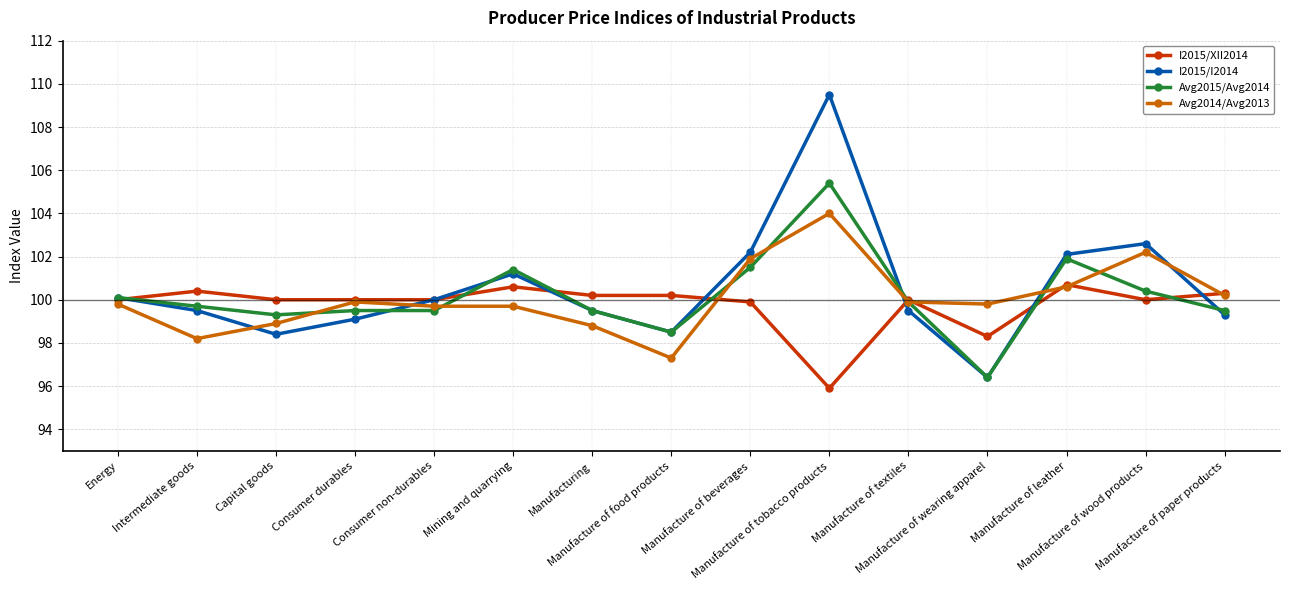

What are all the series names shown in the legend?

I2015/XII2014, I2015/I2014, Avg2015/Avg2014, Avg2014/Avg2013